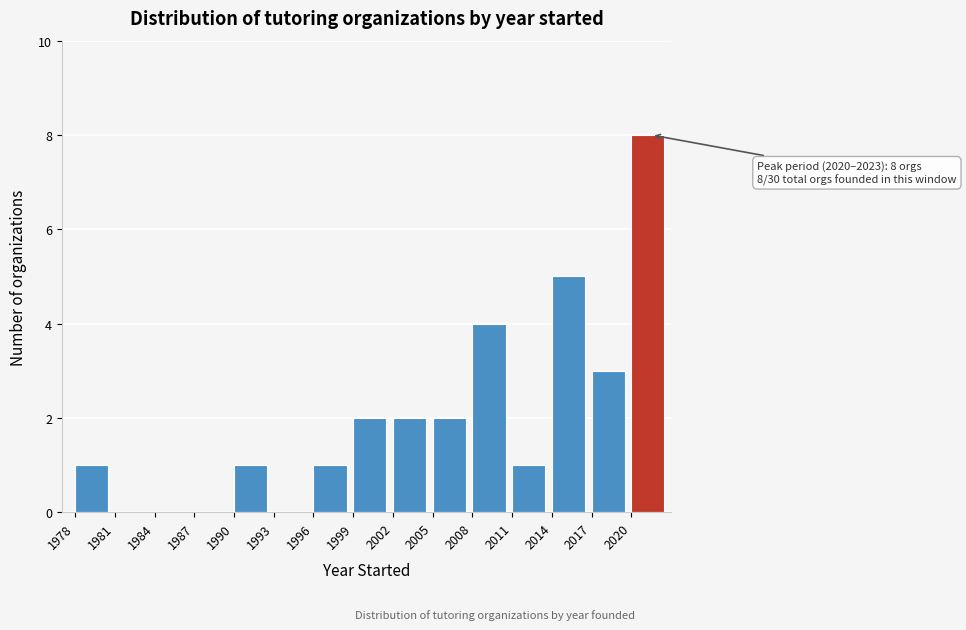

Over which range of the x-axis is the bar tallest?

2020 to 2023